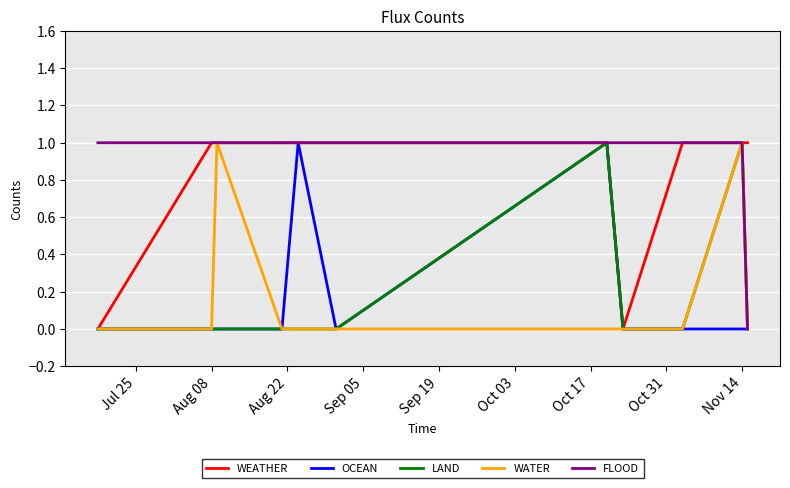

Count the number of categories in the chart.

12